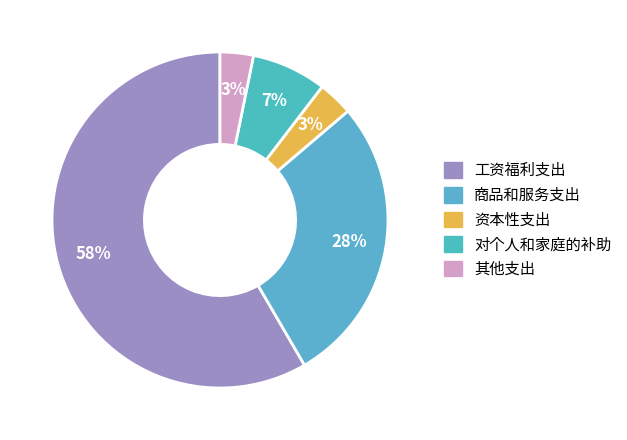

Which category has the biggest portion of the pie?

工资福利支出